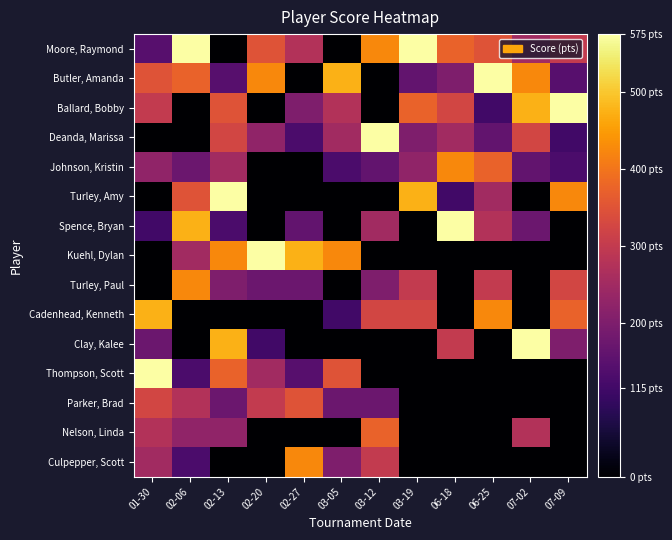

Reading left to right, list all the values displayed in this chart.

Moore, Raymond: 01-30=145	02-06=575	02-13=0	02-20=350	02-27=275	03-05=0	03-12=425	03-19=575	06-18=375	06-25=350	07-02=250	07-09=300
Butler, Amanda: 01-30=350	02-06=375	02-13=145	02-20=425	02-27=0	03-05=475	03-12=0	03-19=160	06-18=200	06-25=575	07-02=425	07-09=145
Ballard, Bobby: 01-30=300	02-06=0	02-13=350	02-20=0	02-27=200	03-05=275	03-12=0	03-19=375	06-18=325	06-25=115	07-02=475	07-09=575
Deanda, Marissa: 01-30=0	02-06=0	02-13=325	02-20=225	02-27=130	03-05=250	03-12=575	03-19=200	06-18=250	06-25=160	07-02=325	07-09=115
Johnson, Kristin: 01-30=225	02-06=175	02-13=250	02-20=0	02-27=0	03-05=130	03-12=160	03-19=225	06-18=425	06-25=375	07-02=160	07-09=130
Turley, Amy: 01-30=0	02-06=350	02-13=575	02-20=0	02-27=0	03-05=0	03-12=0	03-19=475	06-18=115	06-25=250	07-02=0	07-09=425
Spence, Bryan: 01-30=115	02-06=475	02-13=130	02-20=0	02-27=160	03-05=0	03-12=250	03-19=0	06-18=575	06-25=275	07-02=175	07-09=0
Kuehl, Dylan: 01-30=0	02-06=250	02-13=425	02-20=575	02-27=475	03-05=425	03-12=0	03-19=0	06-18=0	06-25=0	07-02=0	07-09=0
Turley, Paul: 01-30=0	02-06=425	02-13=200	02-20=175	02-27=175	03-05=0	03-12=200	03-19=300	06-18=0	06-25=300	07-02=0	07-09=325
Cadenhead, Kenneth: 01-30=475	02-06=0	02-13=0	02-20=0	02-27=0	03-05=115	03-12=325	03-19=325	06-18=0	06-25=425	07-02=0	07-09=375
Clay, Kalee: 01-30=175	02-06=0	02-13=475	02-20=115	02-27=0	03-05=0	03-12=0	03-19=0	06-18=300	06-25=0	07-02=575	07-09=200
Thompson, Scott: 01-30=575	02-06=130	02-13=375	02-20=250	02-27=145	03-05=350	03-12=0	03-19=0	06-18=0	06-25=0	07-02=0	07-09=0
Parker, Brad: 01-30=325	02-06=275	02-13=175	02-20=300	02-27=350	03-05=175	03-12=175	03-19=0	06-18=0	06-25=0	07-02=0	07-09=0
Nelson, Linda: 01-30=275	02-06=225	02-13=225	02-20=0	02-27=0	03-05=0	03-12=375	03-19=0	06-18=0	06-25=0	07-02=275	07-09=0
Culpepper, Scott: 01-30=250	02-06=130	02-13=0	02-20=0	02-27=425	03-05=200	03-12=300	03-19=0	06-18=0	06-25=0	07-02=0	07-09=0